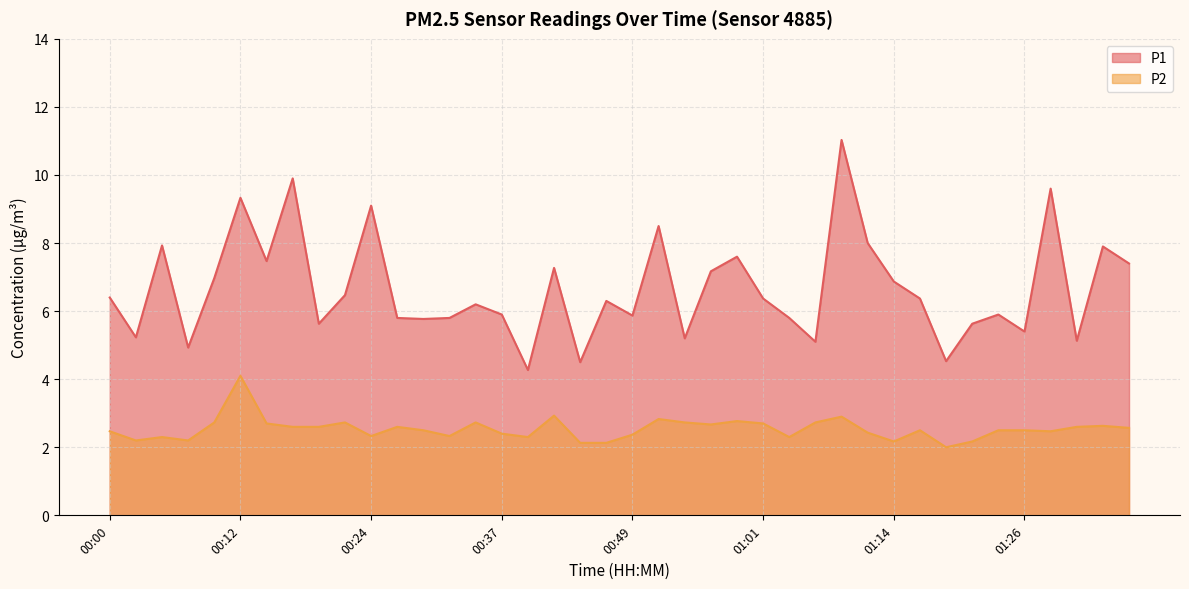

What position from the right is 00:02?

39